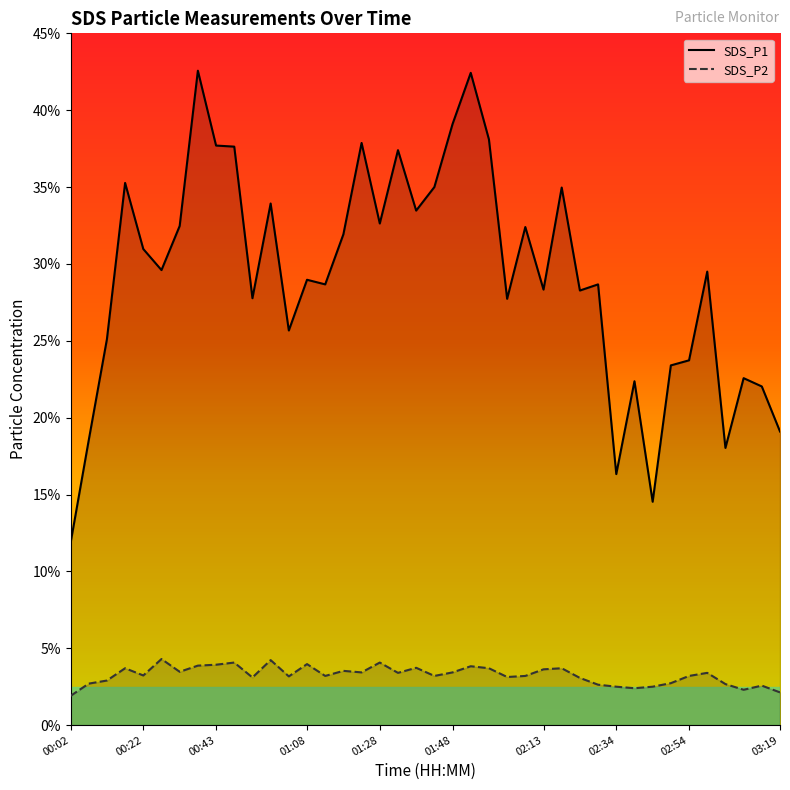

True or false: SDS_P2 has more than 2 points higher than both neighbors.

True